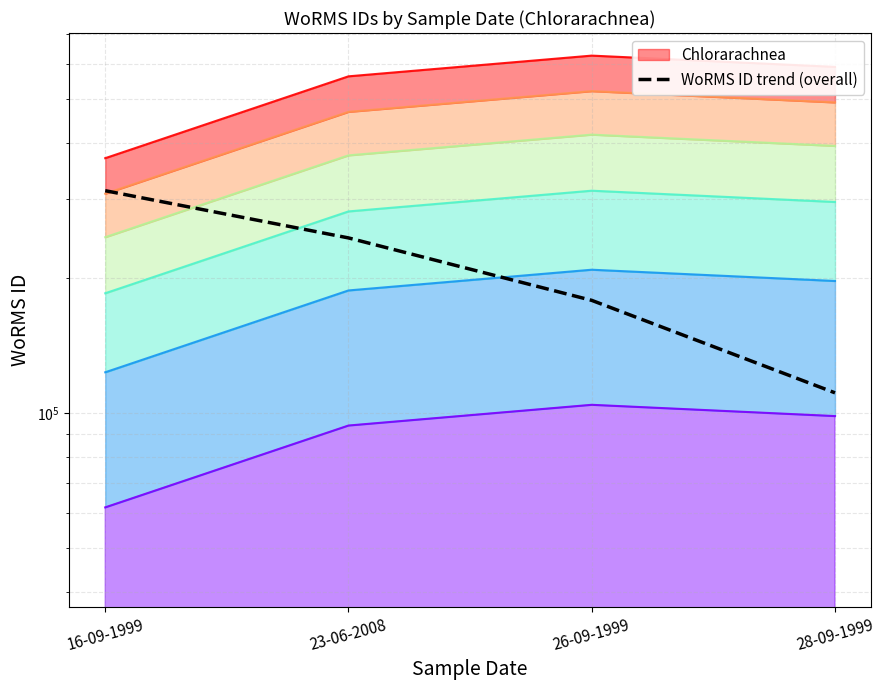

At which label does the data first exceed 245651?

16-09-1999